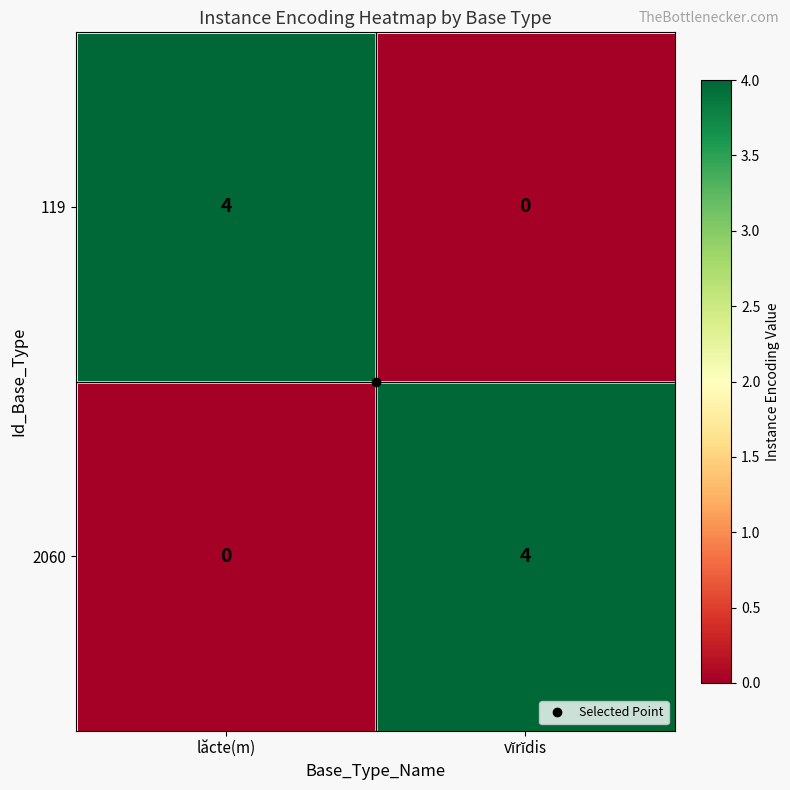

How many series are shown in this chart?

2